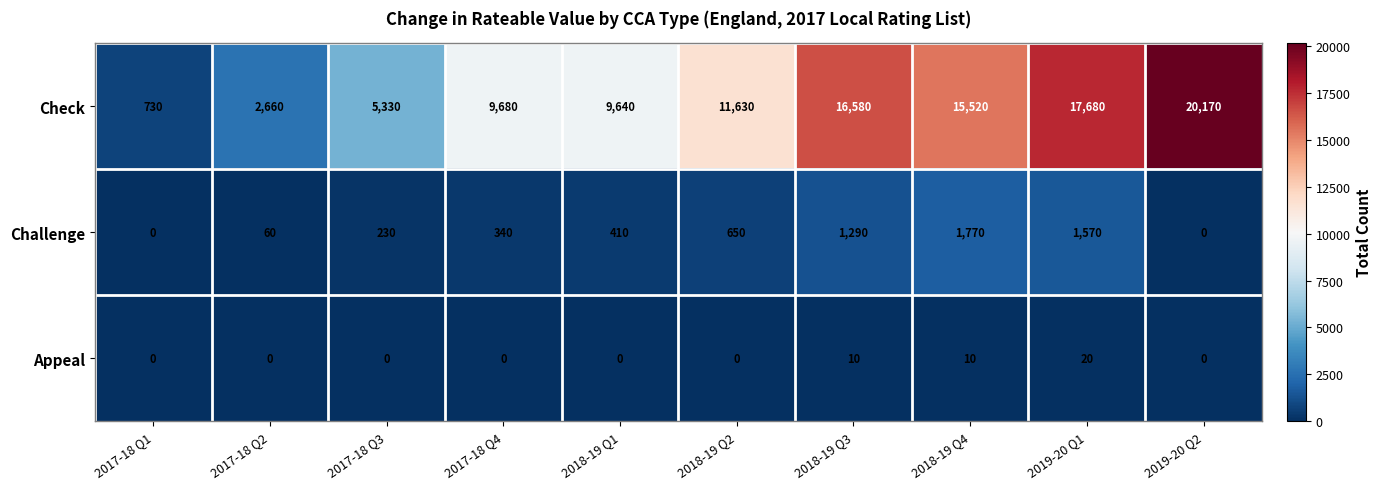

True or false: Check has a value of 2882 at 2018-19 Q2.

False